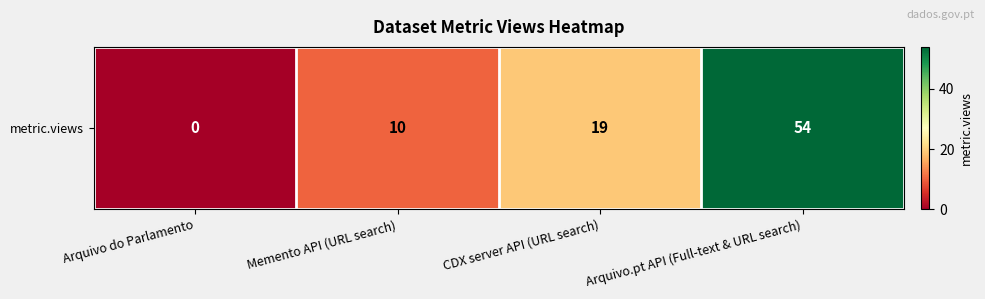

The value at Arquivo.pt API (Full-text & URL search) is 54. True or false?

True